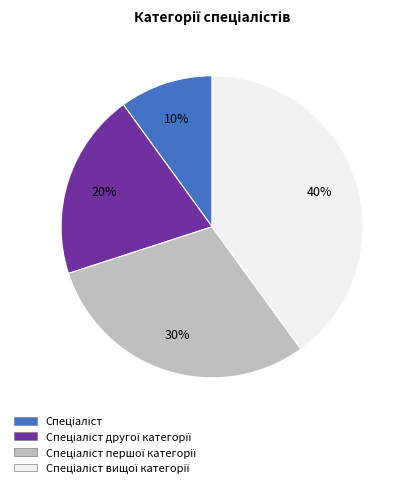

Is there any slice that represents more than half of the pie?

No